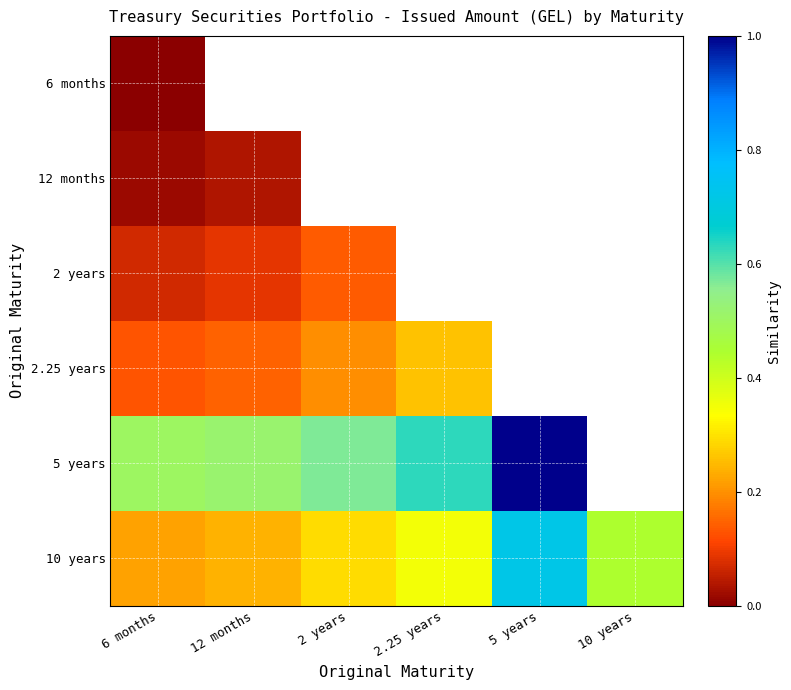

Between 12 months and 5 years, which series saw the biggest shift?

5 years